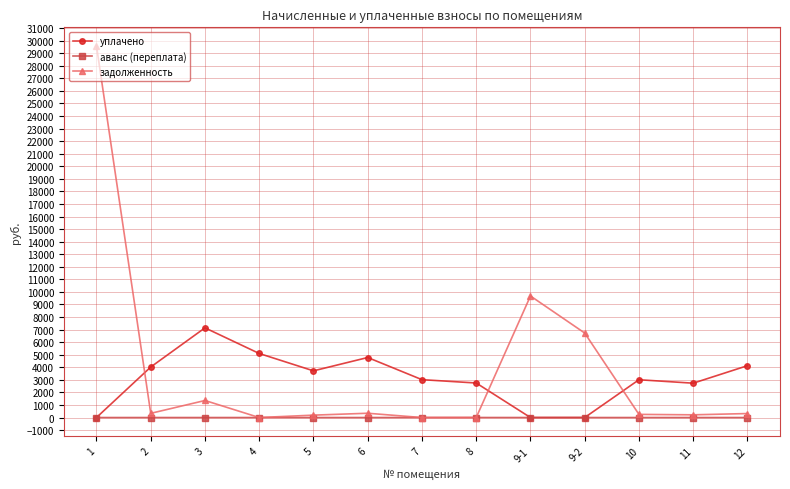

How many times do задолженность and уплачено cross each other?

3